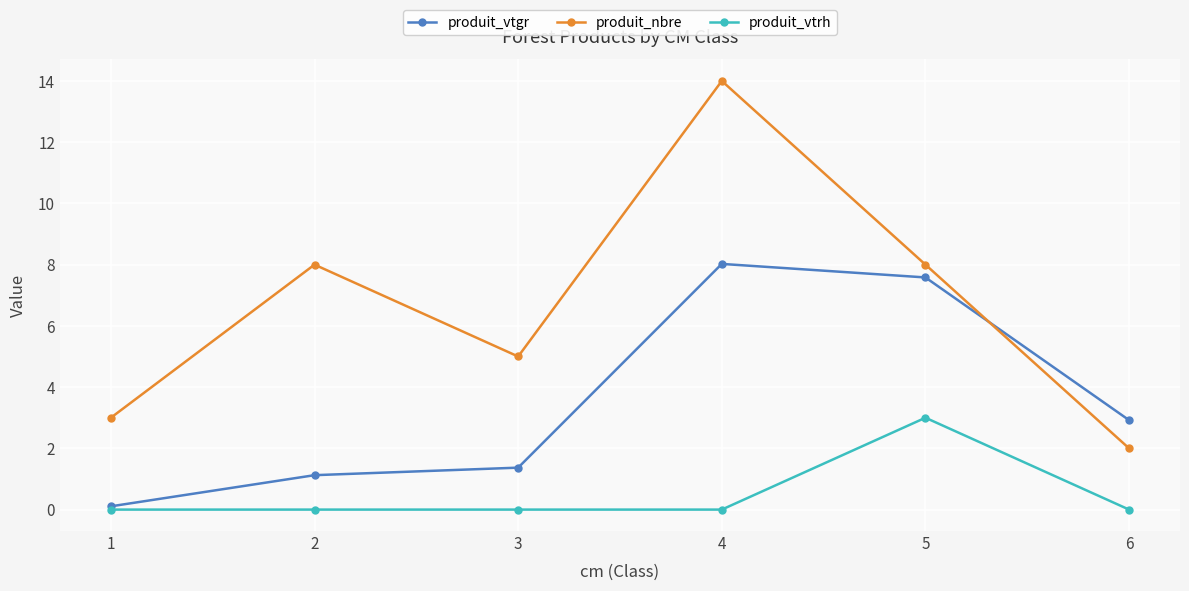

What is the average value of the produit_vtgr series?

3.5